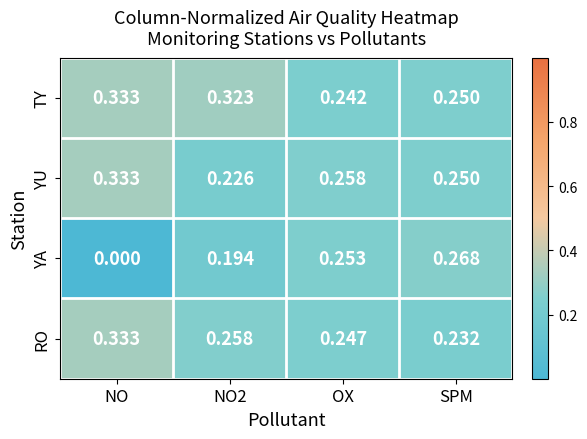

Where is RO nearest to the value 0?

SPM